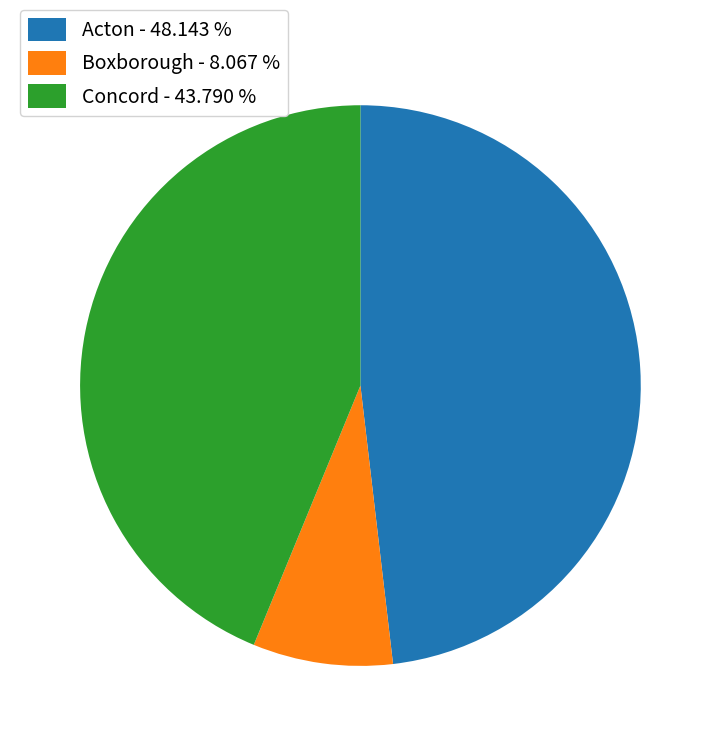

Do Acton - 48.143 % and Boxborough - 8.067 % together represent more than half of the pie?

Yes